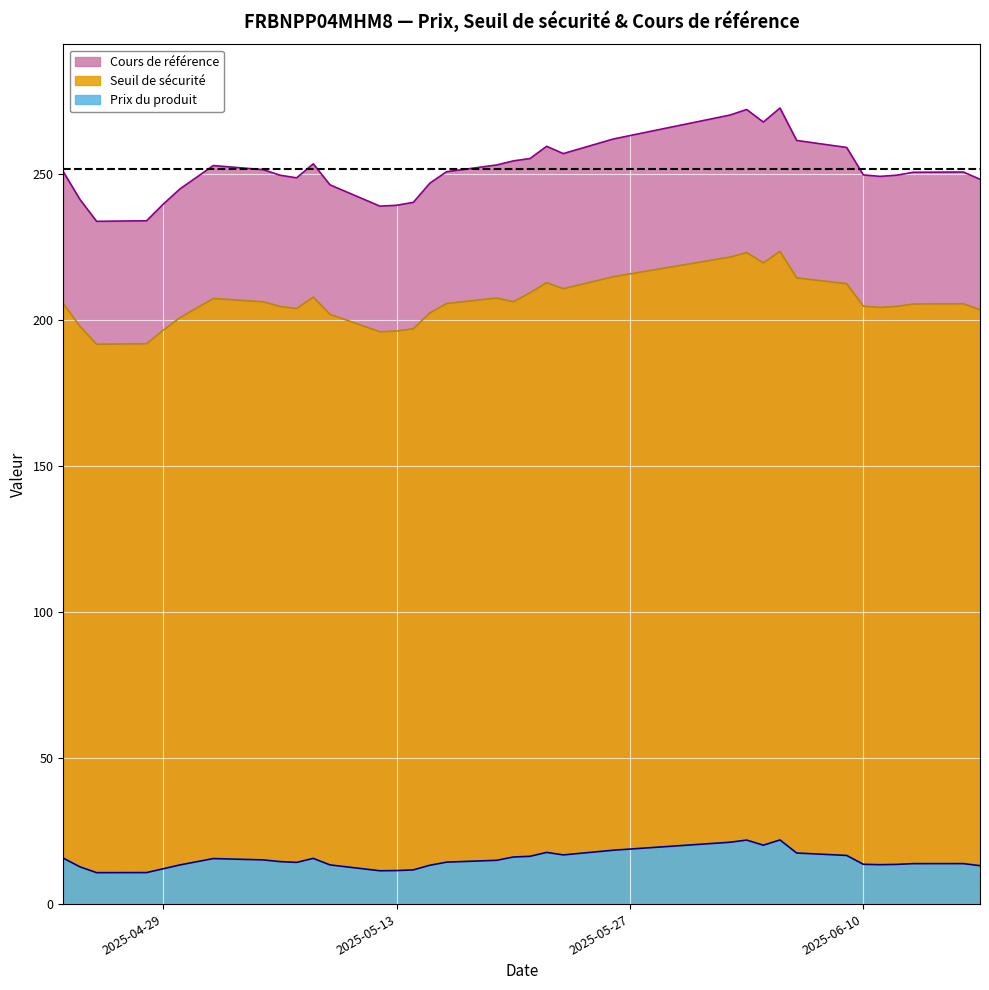

What is the smallest value displayed?

10.8